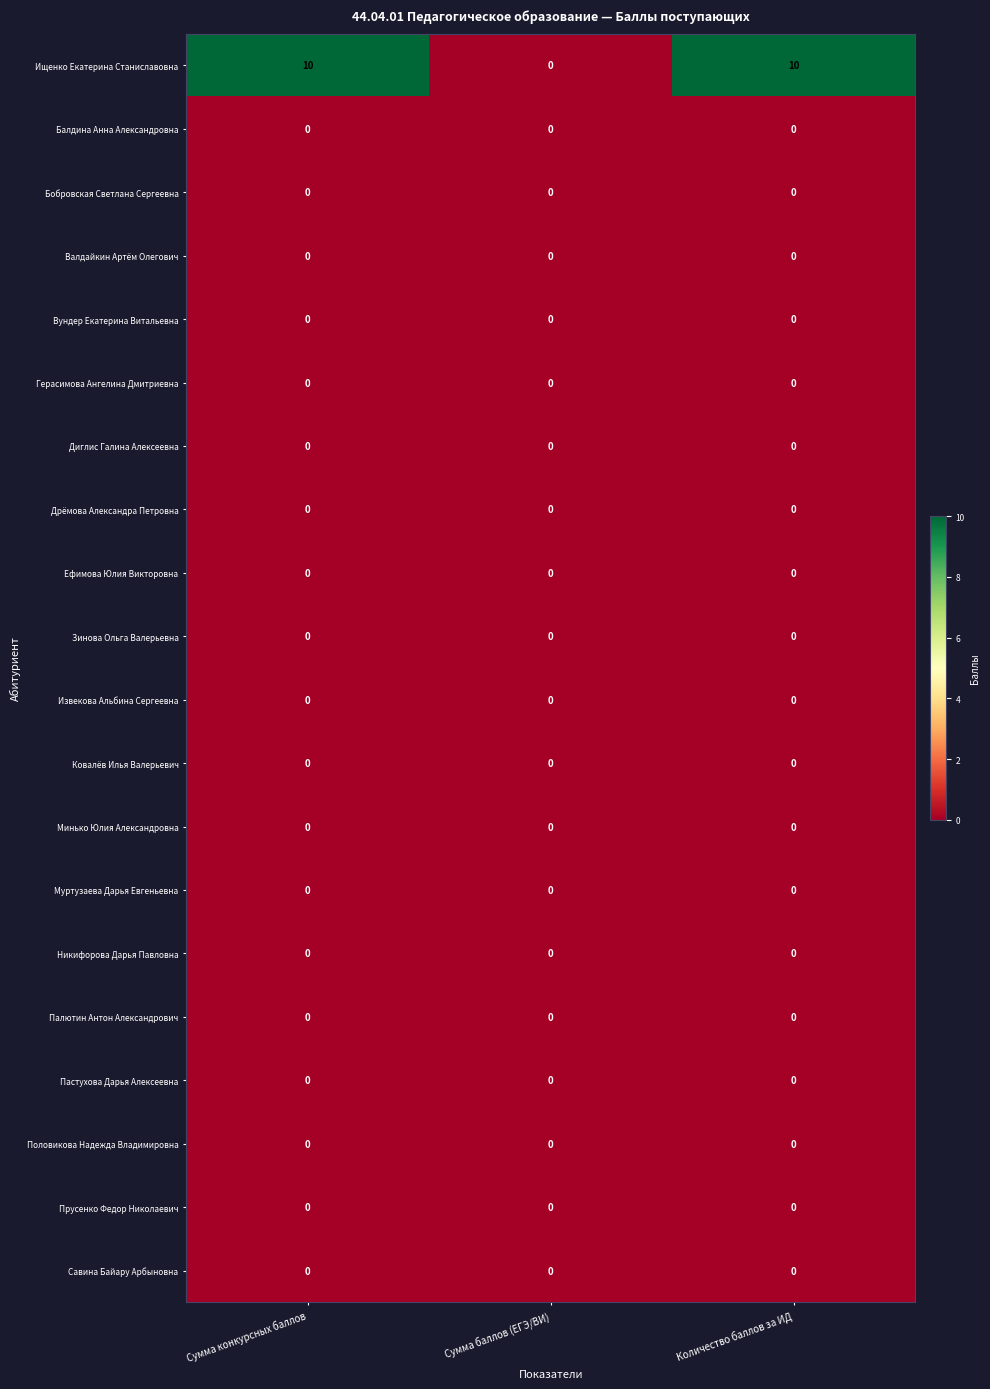

Which series has the widest spread of values?

Ищенко Екатерина Станиславовна